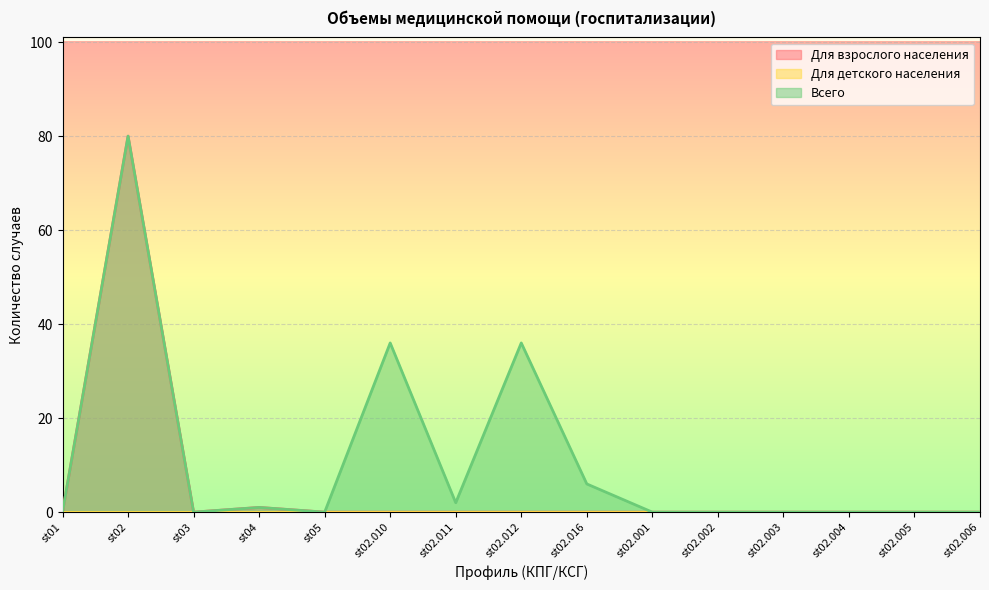

At which category does Всего reach its first local peak?

st02